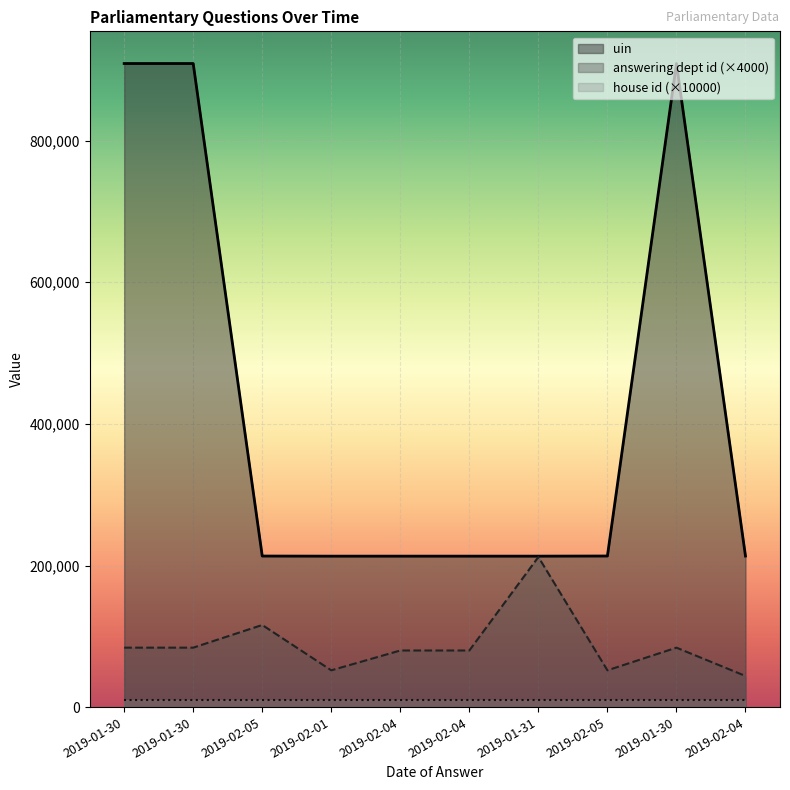

Is the value of uin at 2019-02-04 greater than the value of answering dept id at 2019-02-05?

Yes